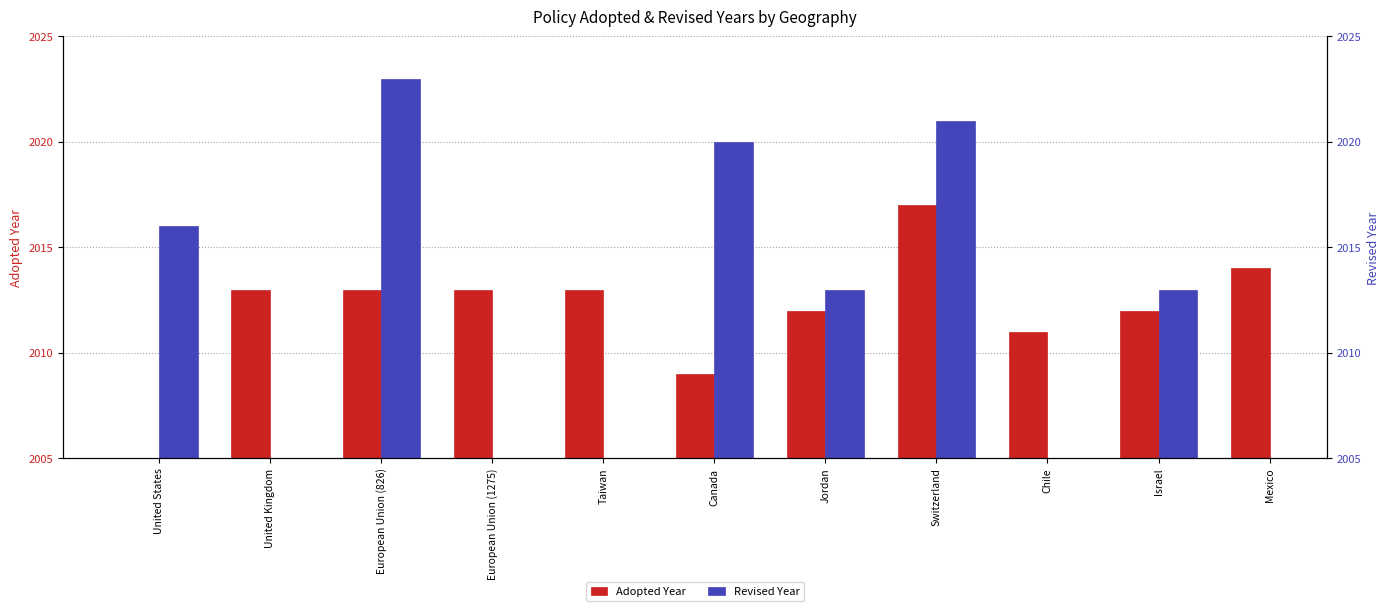

Count the Revised values in the range 2023 to 2024.

1